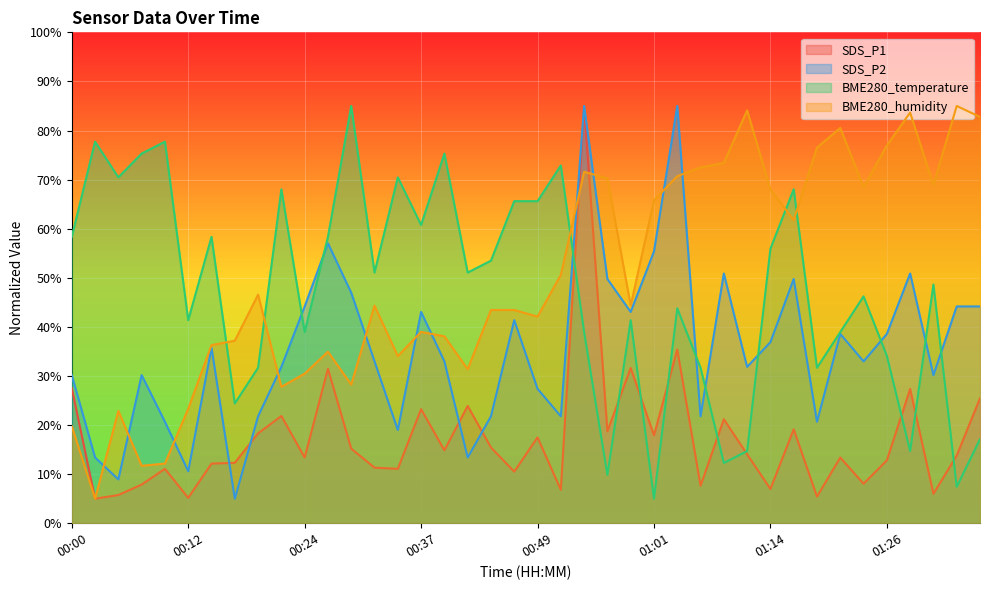

What is the sum of all SDS_P1 values?

691.3